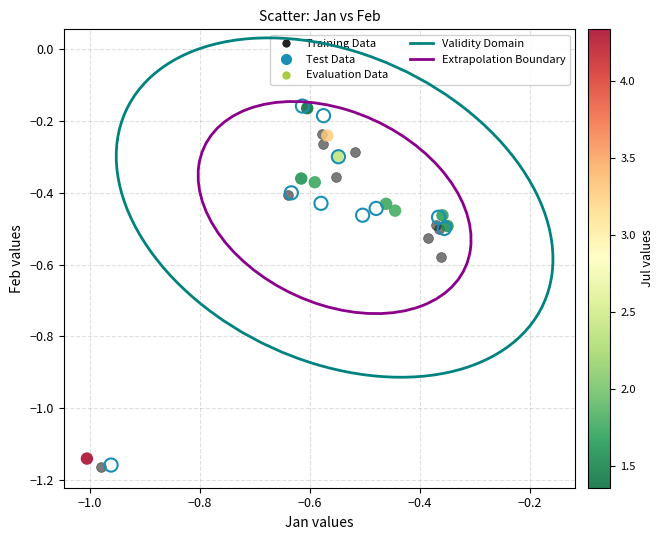

Which series has the largest Y range (max minus min)?

Test Data